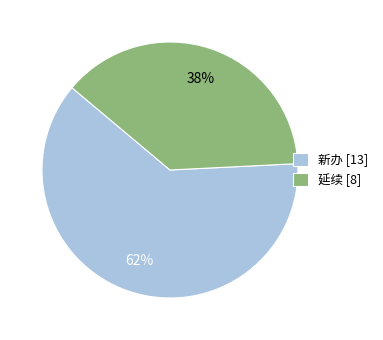

How many segments does this pie chart have?

2